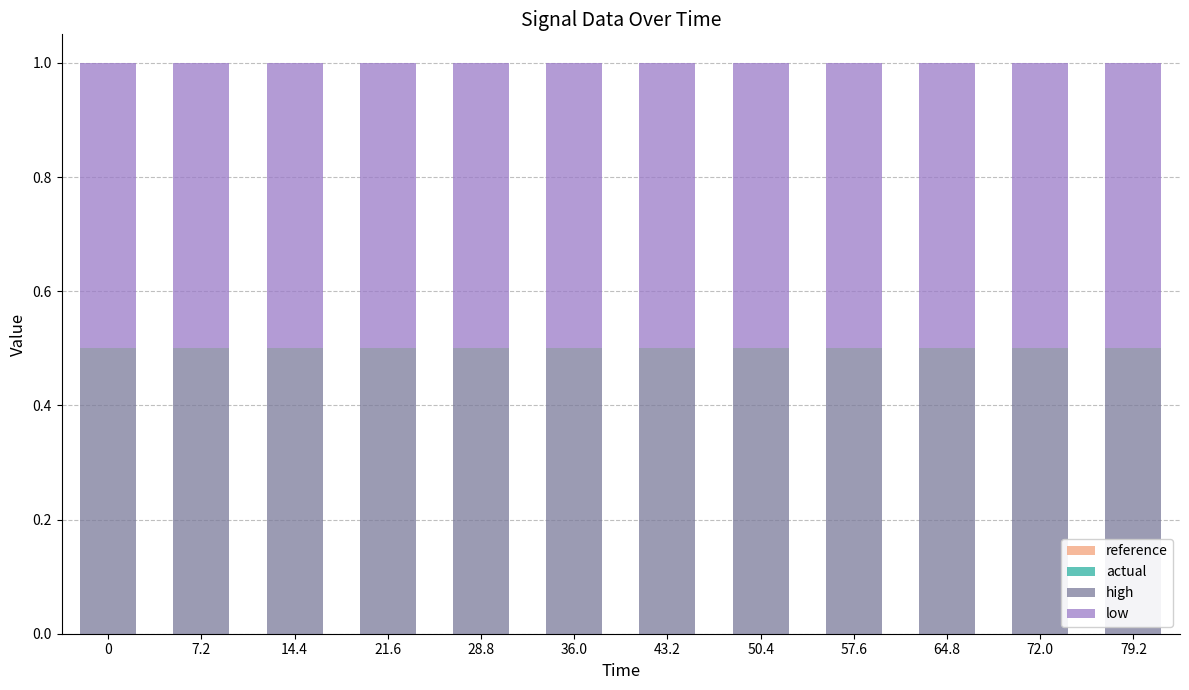

What is the total value across all series at 0?

1.0